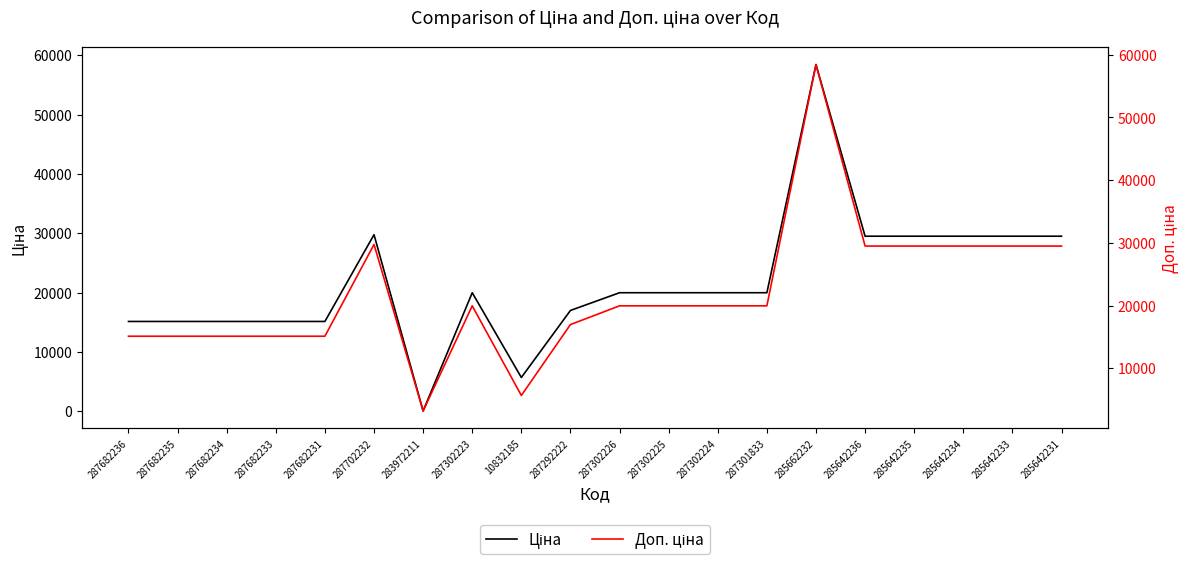

What is the value of the Доп. ціна point at the 2nd from the left?

15120.0